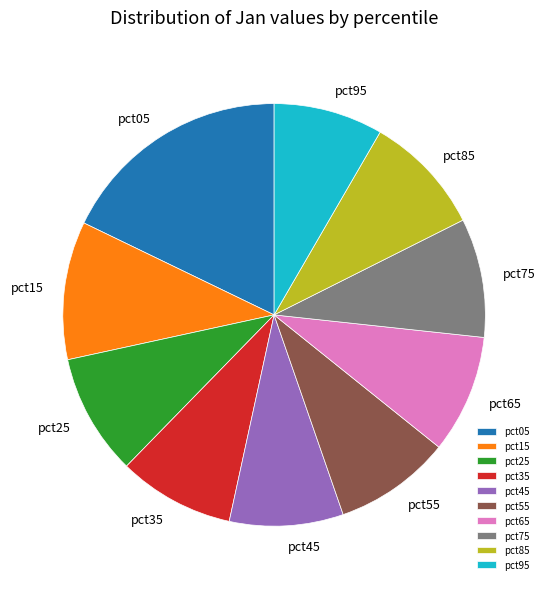

Is there any slice that represents more than half of the pie?

No